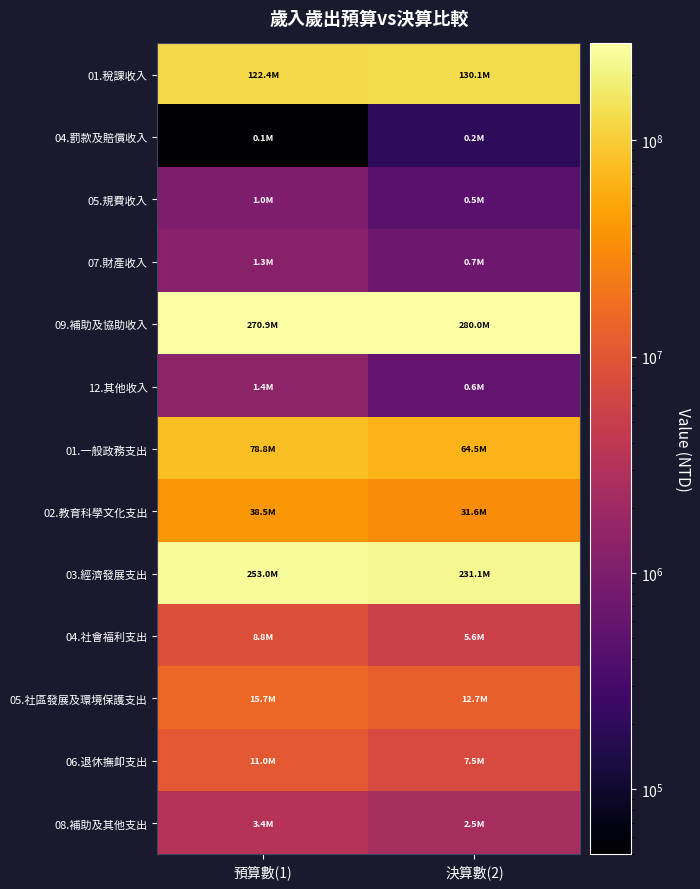

What is the difference between the highest and lowest values at 決算數(2)?

279770657